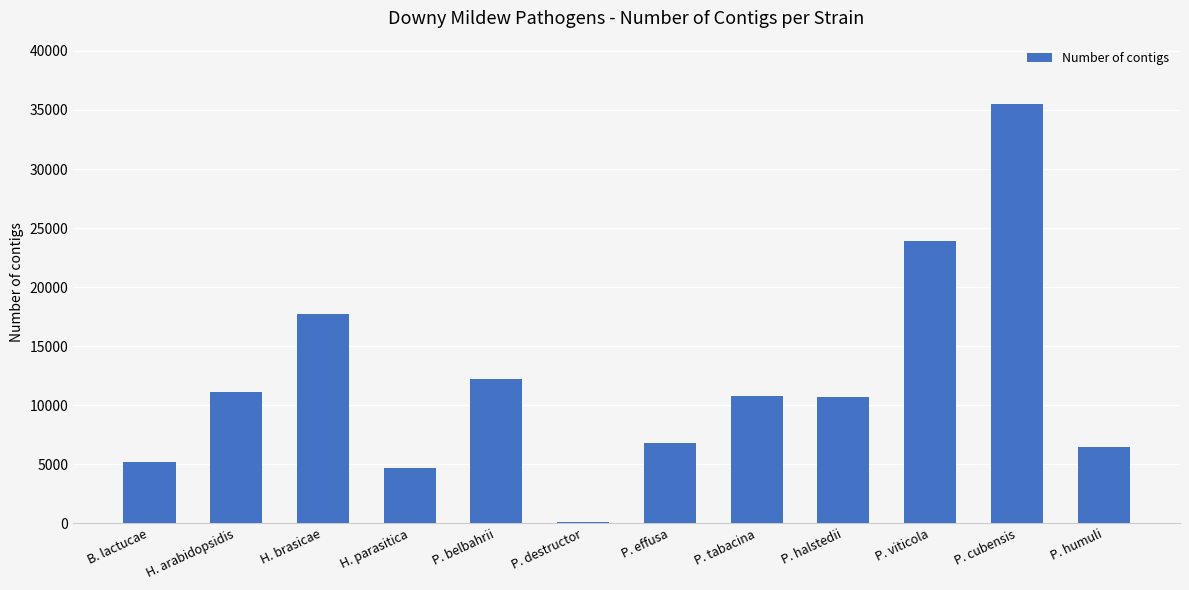

What is the sum of the values at P. halstedii and H. brasicae?

28453